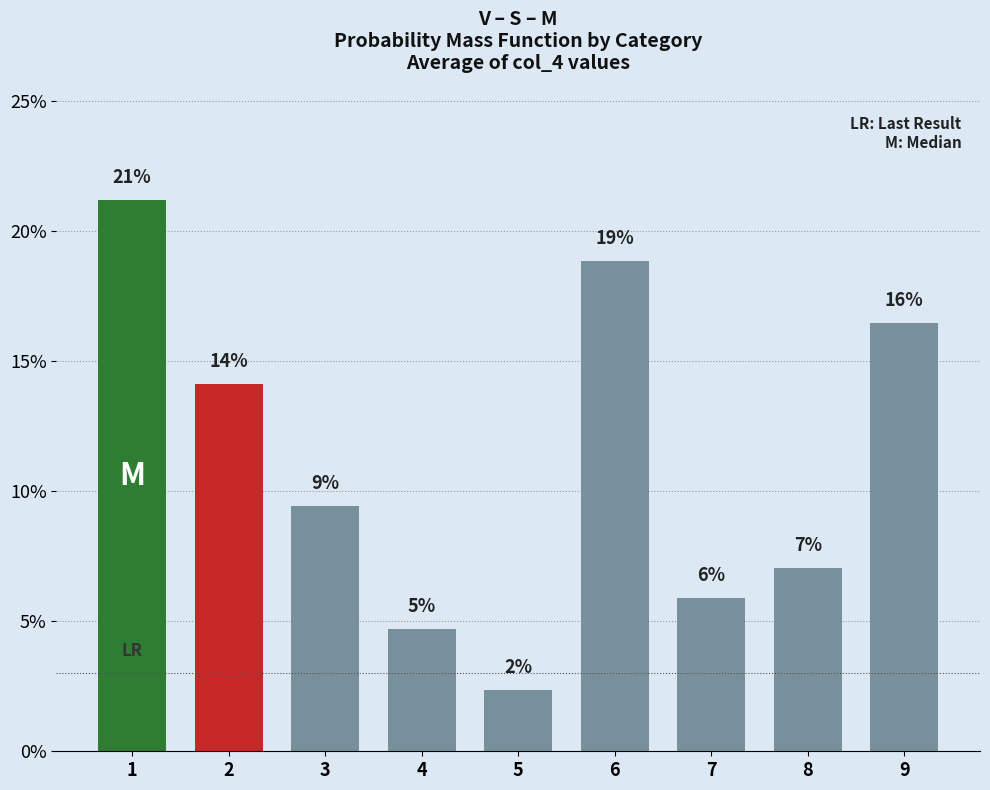

Between 5 and 9, which is larger?

9